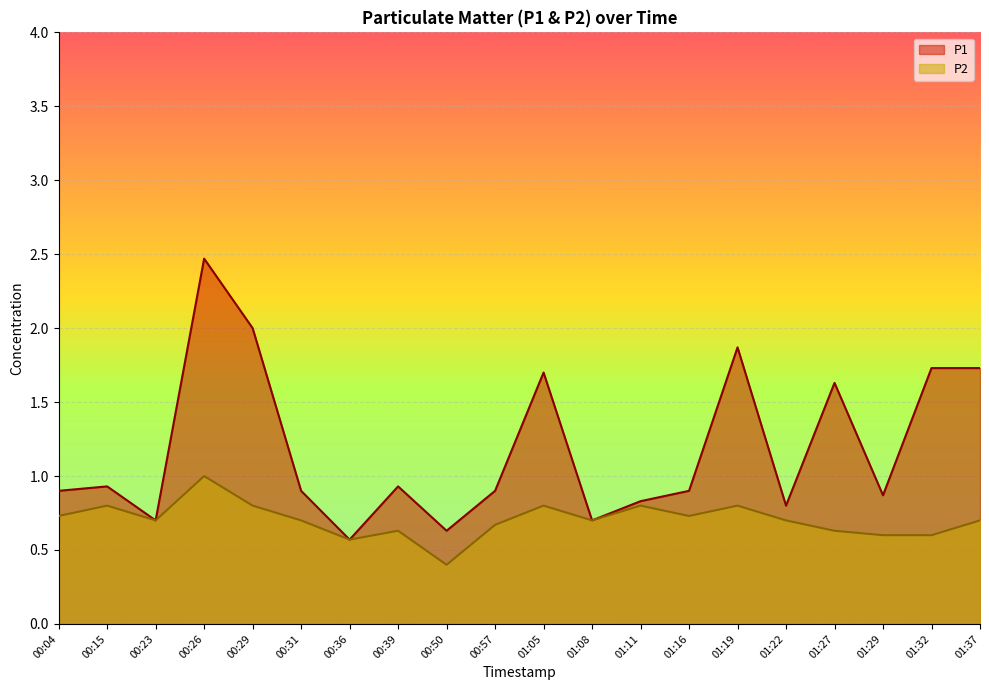

How many P2 values are between 0 and 1?

20